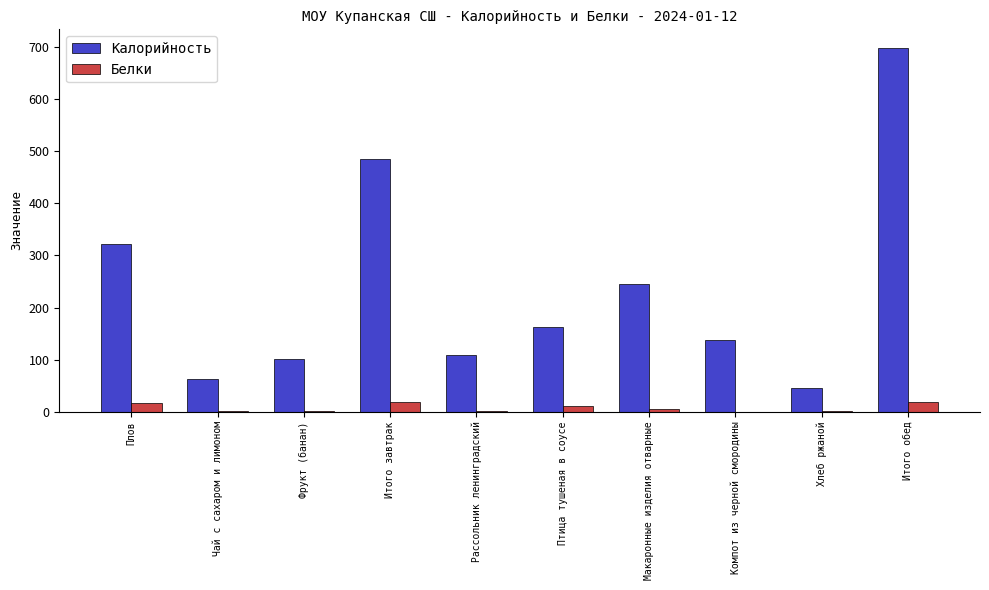

True or false: Калорийность has a value of 41.7 at Компот из черной смородины.

False